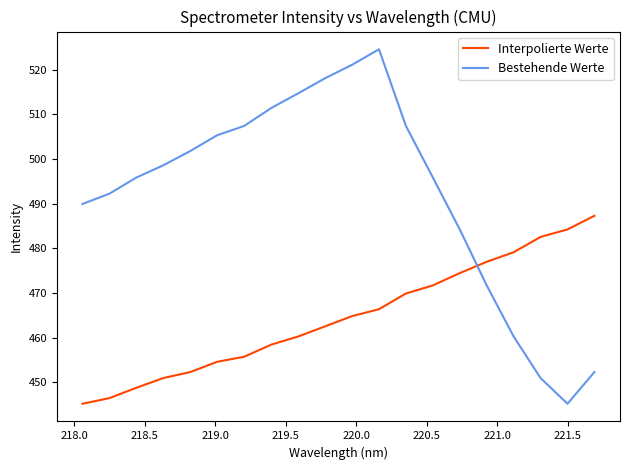

Which series has the largest range (max minus min)?

Bestehende Werte